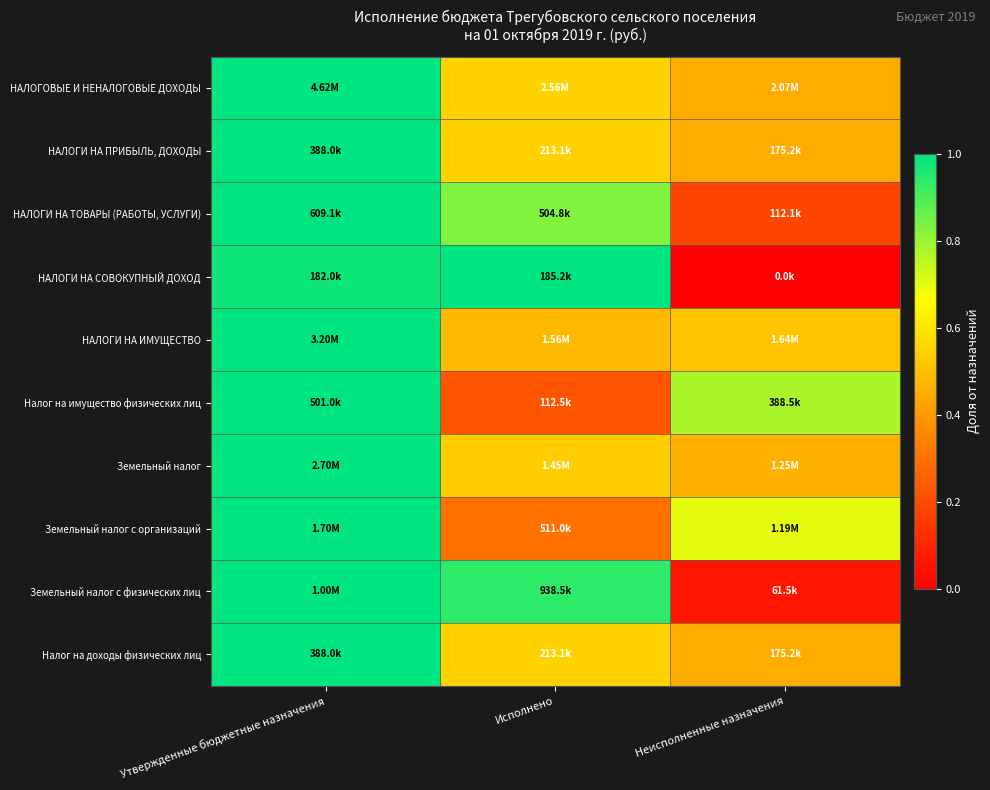

What is the total value across all series at Неисполненные назначения?

4.0